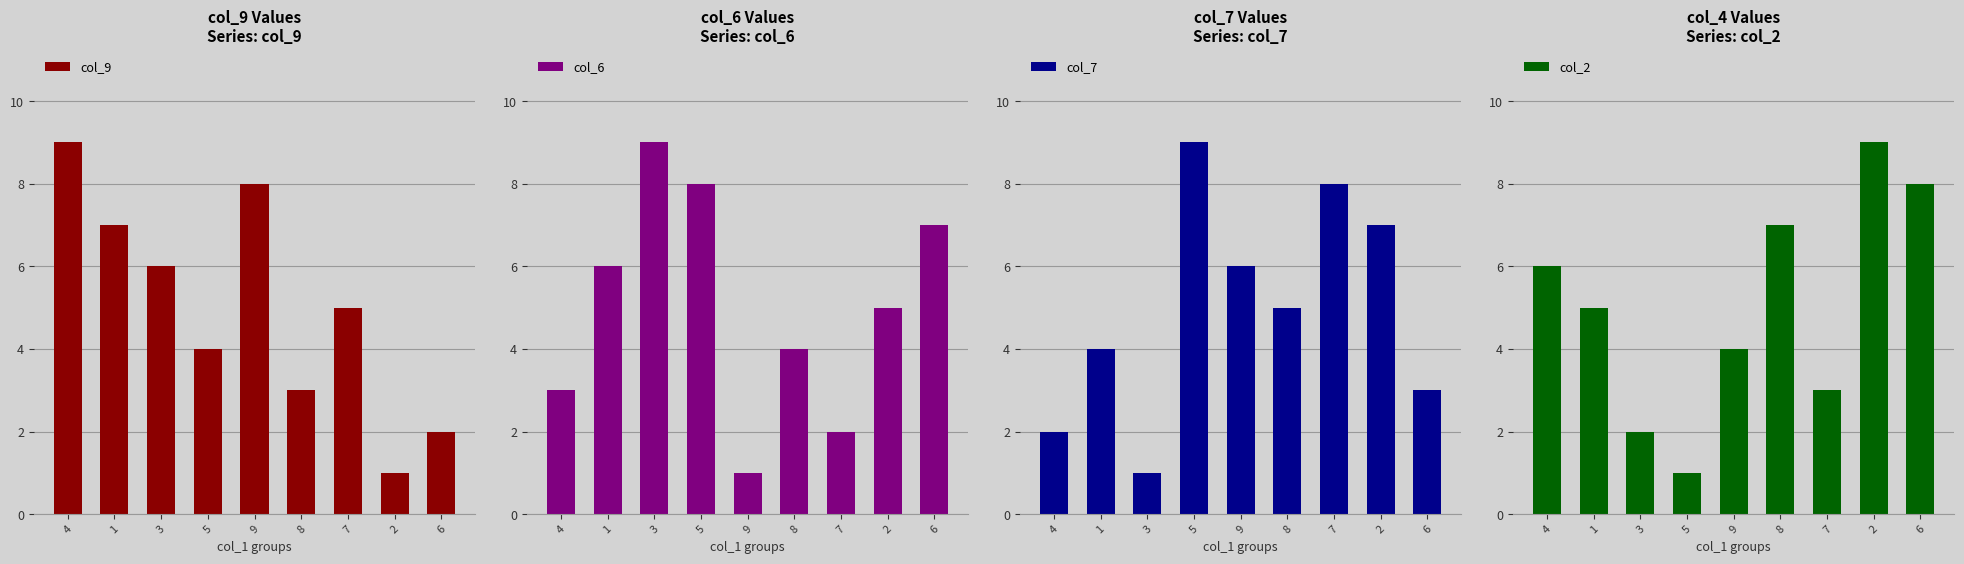

Reading right to left, transcribe all the data shown in this chart.

col_9: 2	1	5	3	8	4	6	7	9
col_6: 7	5	2	4	1	8	9	6	3
col_7: 3	7	8	5	6	9	1	4	2
col_2: 8	9	3	7	4	1	2	5	6